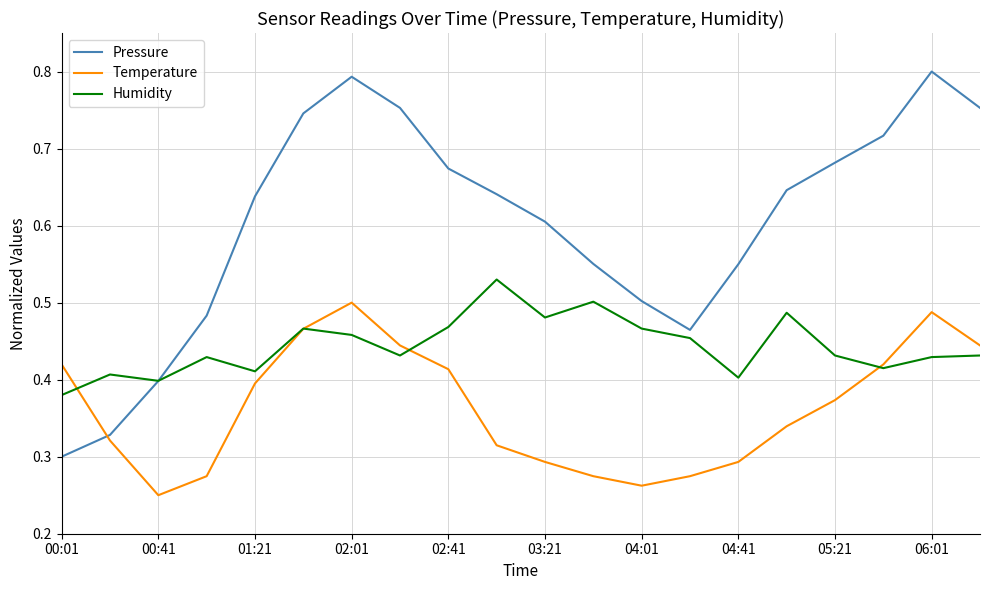

How many lines are shown in the chart?

3